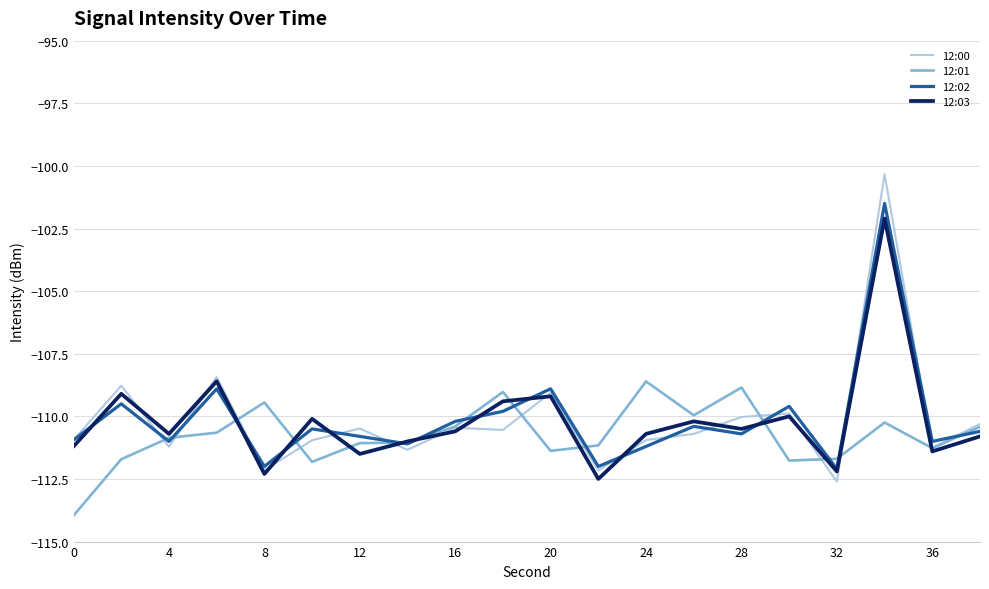

Which series has the largest range (max minus min)?

12:00